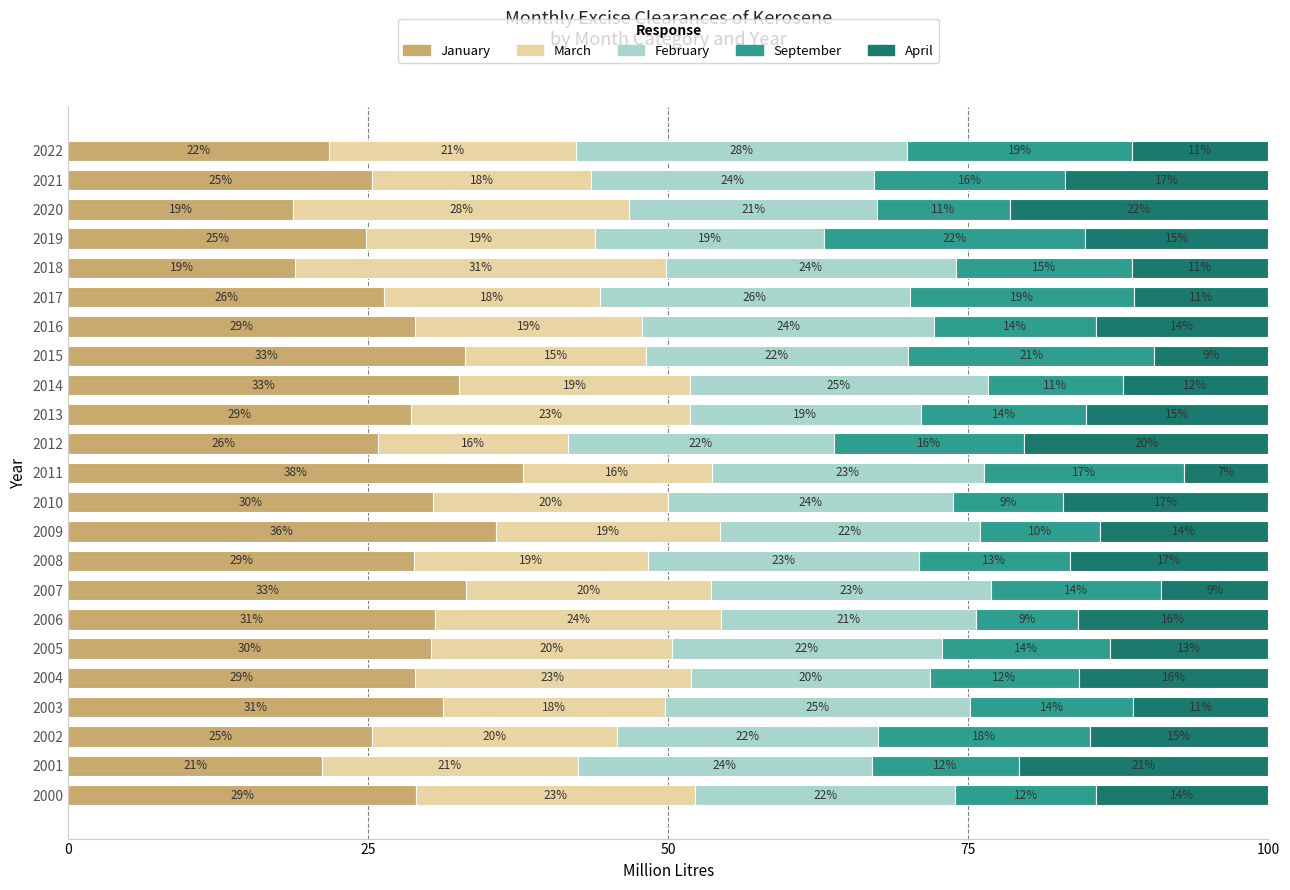

At which label does January reach its minimum?

2020